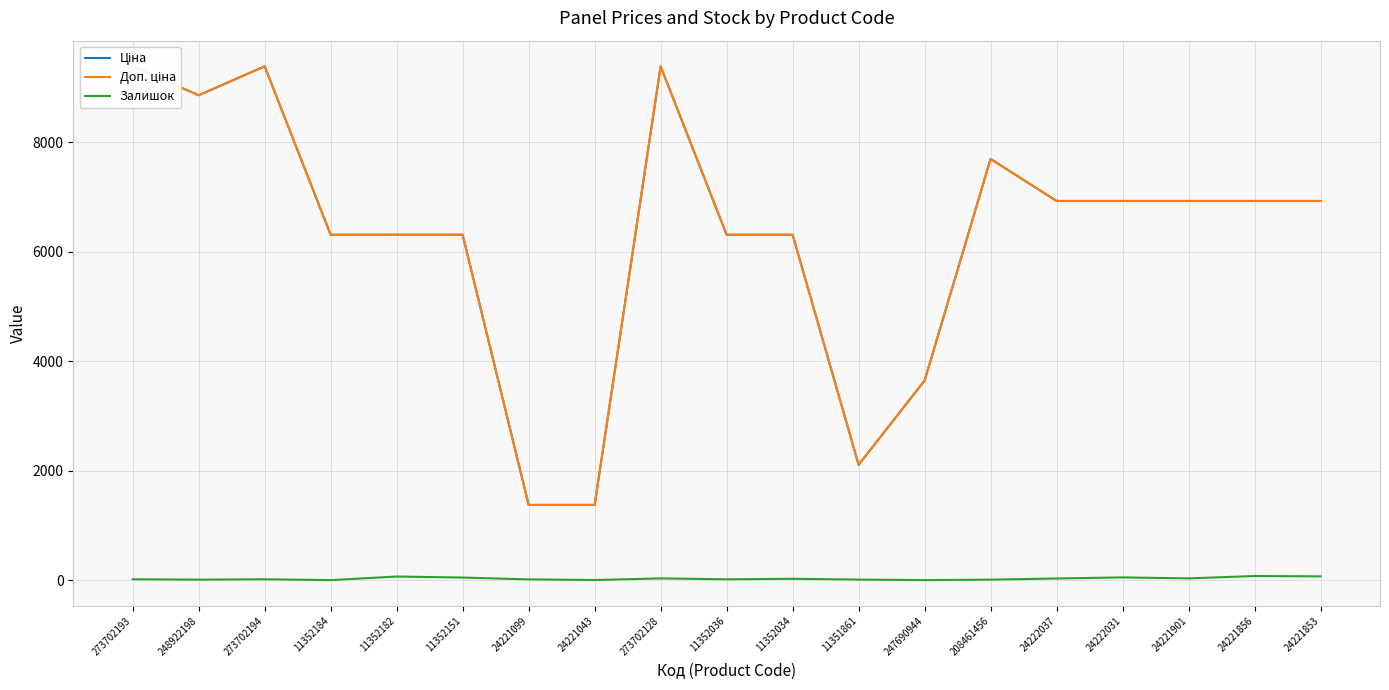

What is the average value of the Доп. ціна series?

6283.1